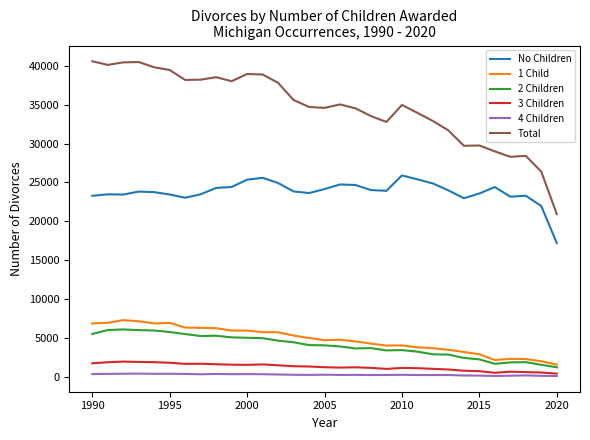

True or false: 1 Child and Total intersect in this chart.

False